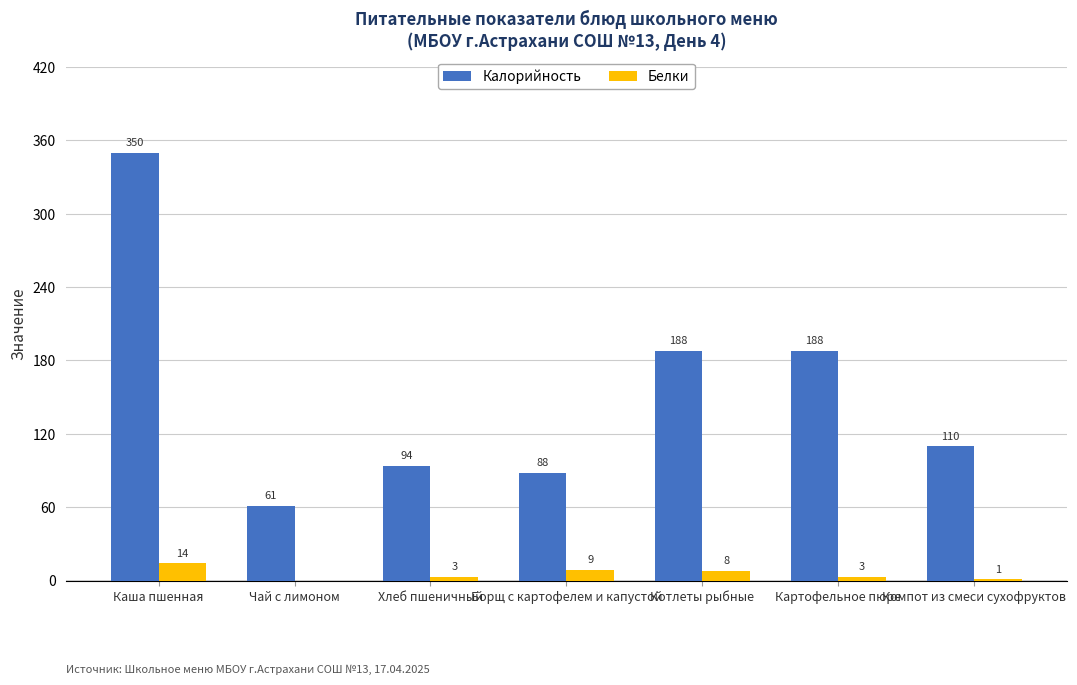

Is the value of Калорийность at Котлеты рыбные greater than the value of Белки at Котлеты рыбные?

Yes